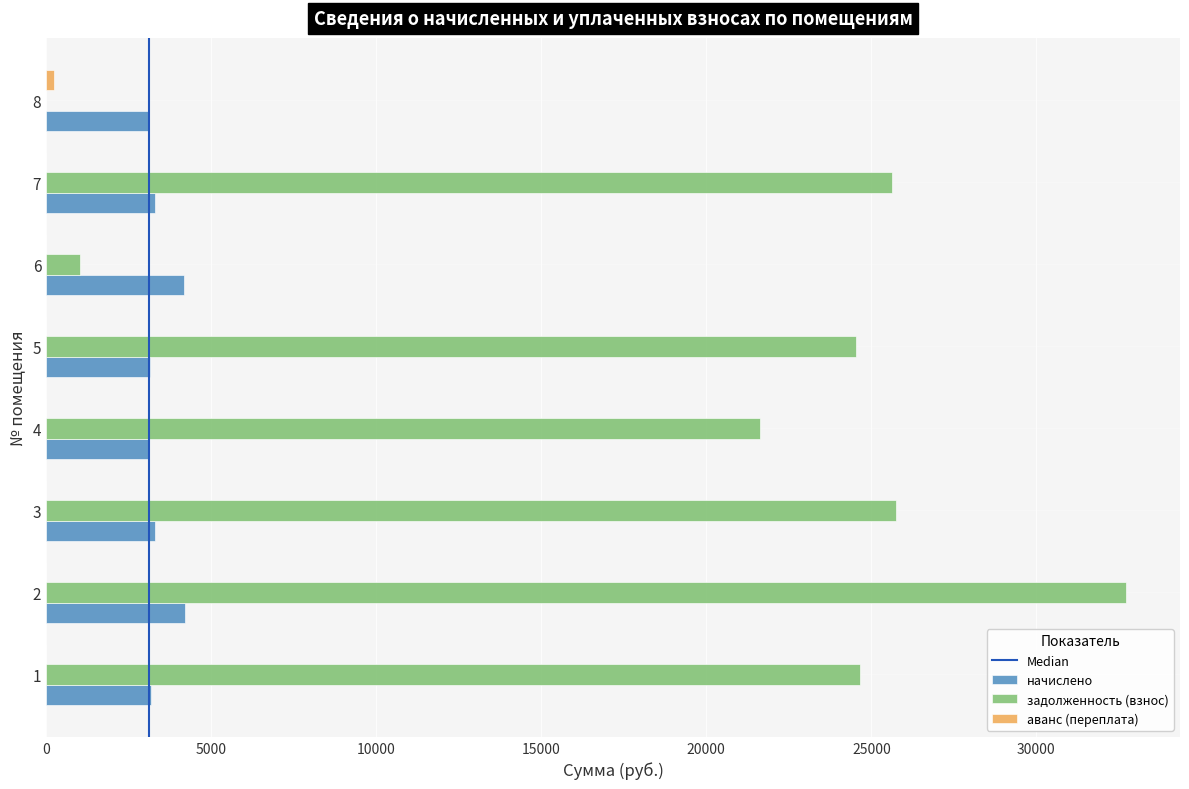

At which category is the sum across all series the highest?

2